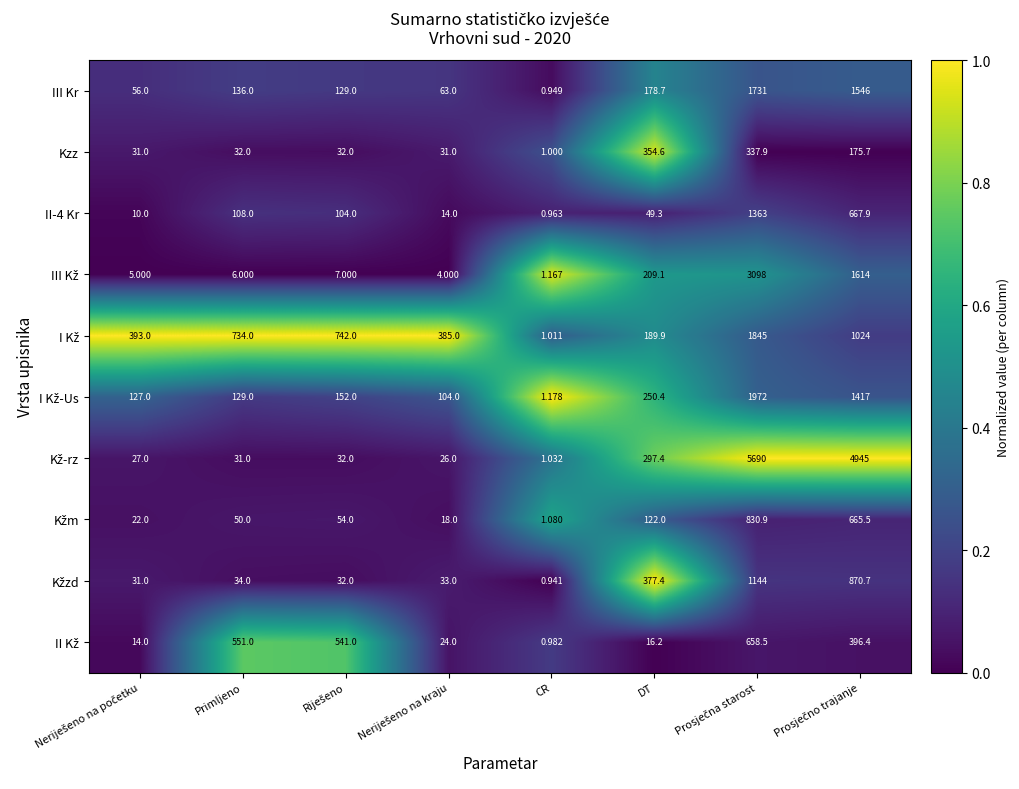

Which label corresponds to the smallest value in the chart?

CR